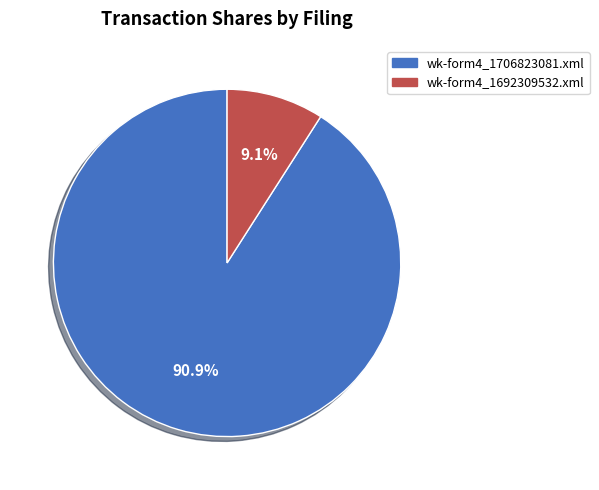

Is the sum of wk-form4_1692309532.xml and wk-form4_1706823081.xml greater than half?

Yes